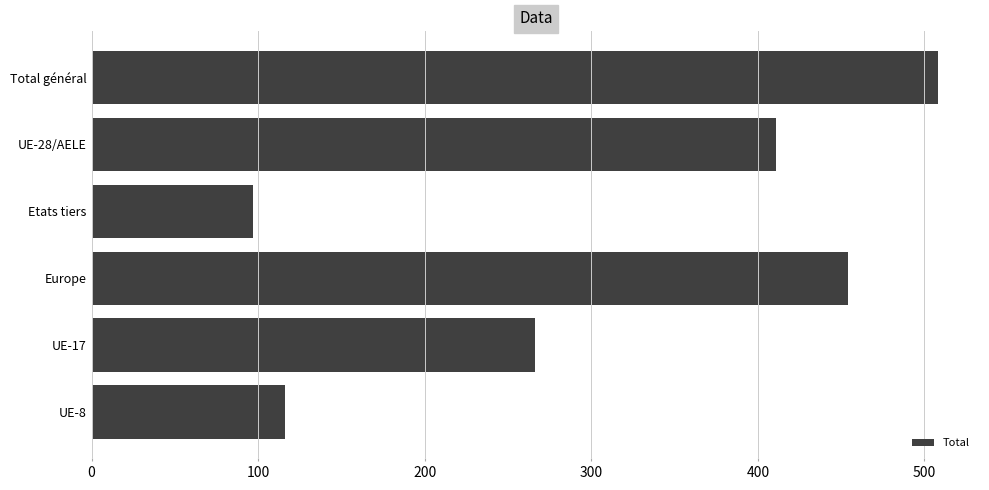

Approximately how many times larger is the value at UE-28/AELE compared to Europe?

0.9